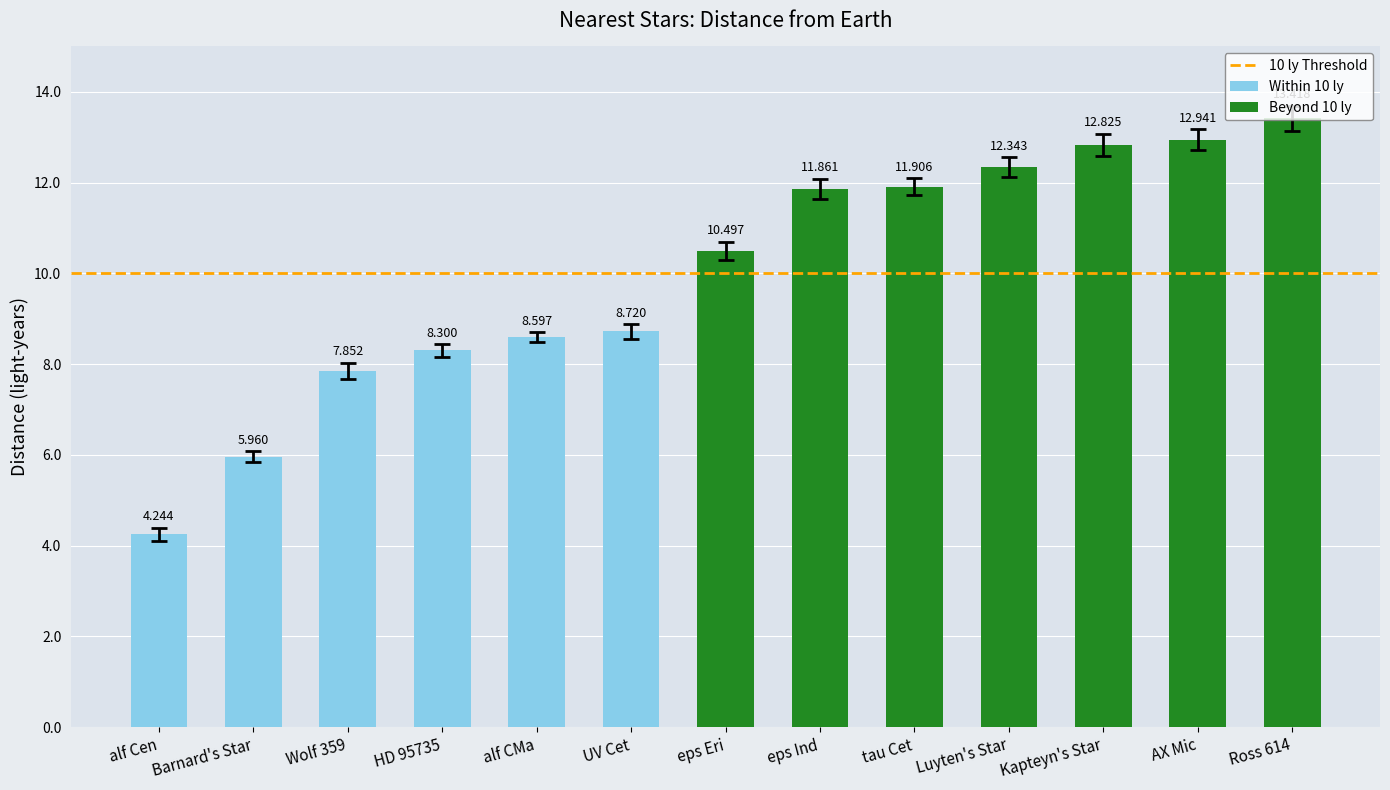

Between alf CMa and Wolf 359, which is larger?

alf CMa